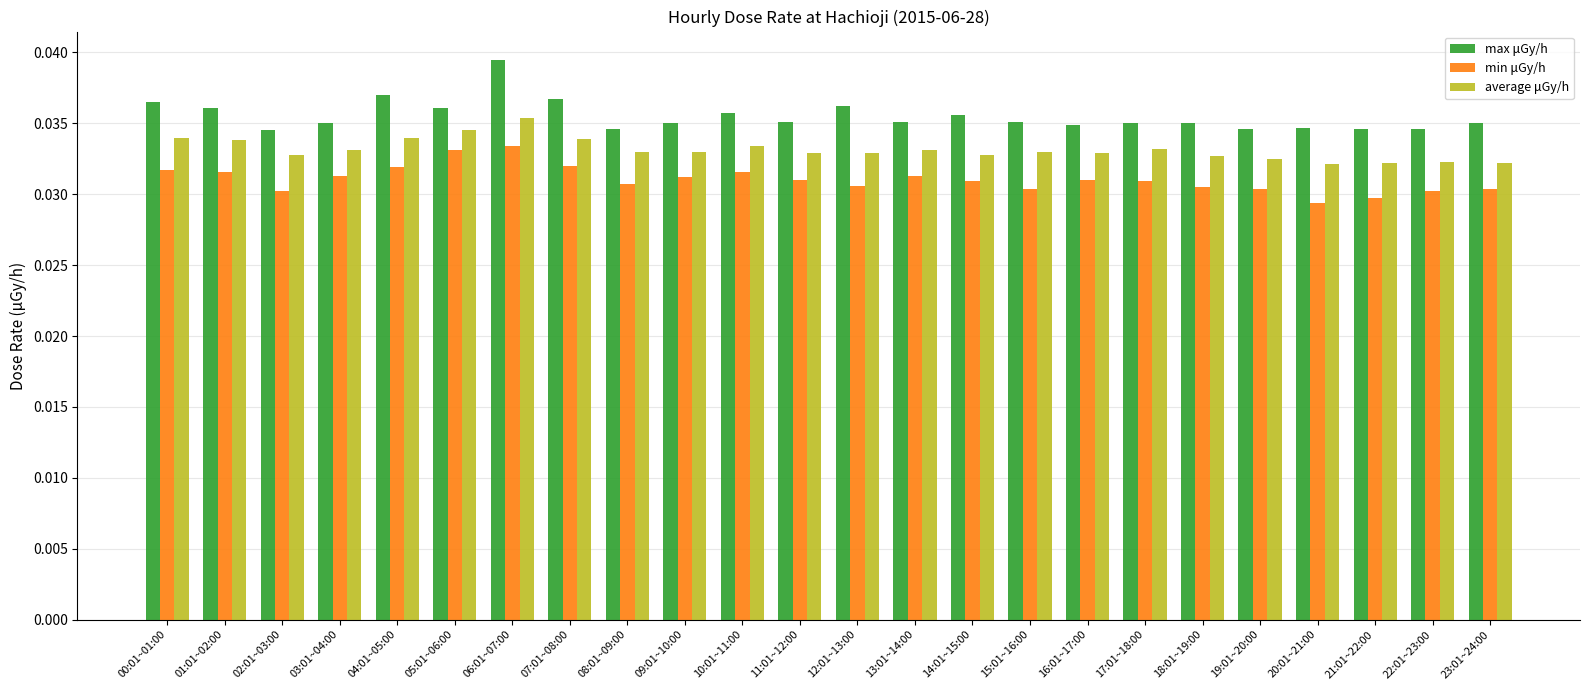

Does the chart contain any negative values?

No